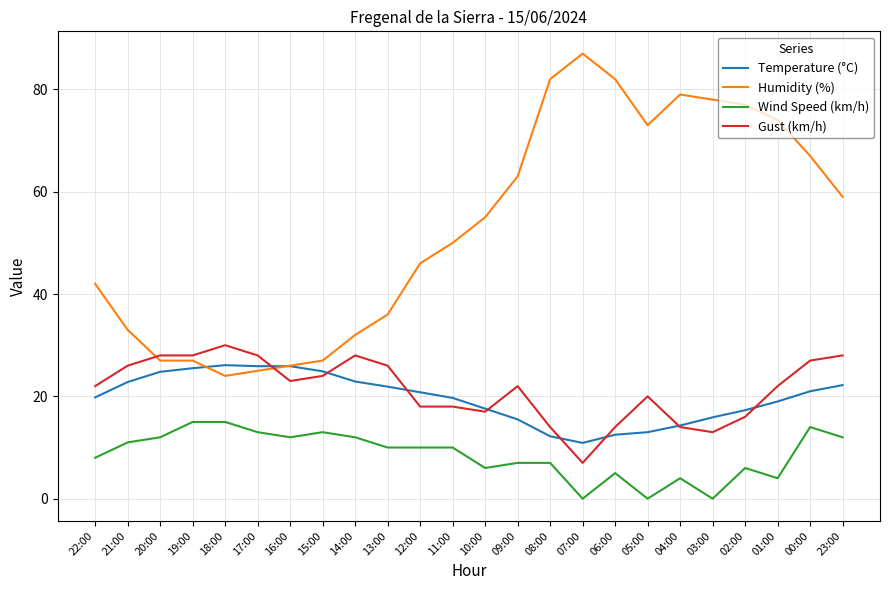

Rank the series by their maximum value, from highest to lowest.

Humidity (%), Gust (km/h), Temperature (°C), Wind Speed (km/h)